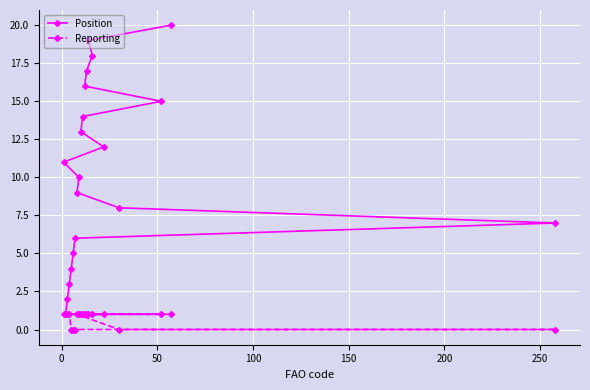

How many lines are shown in the chart?

2